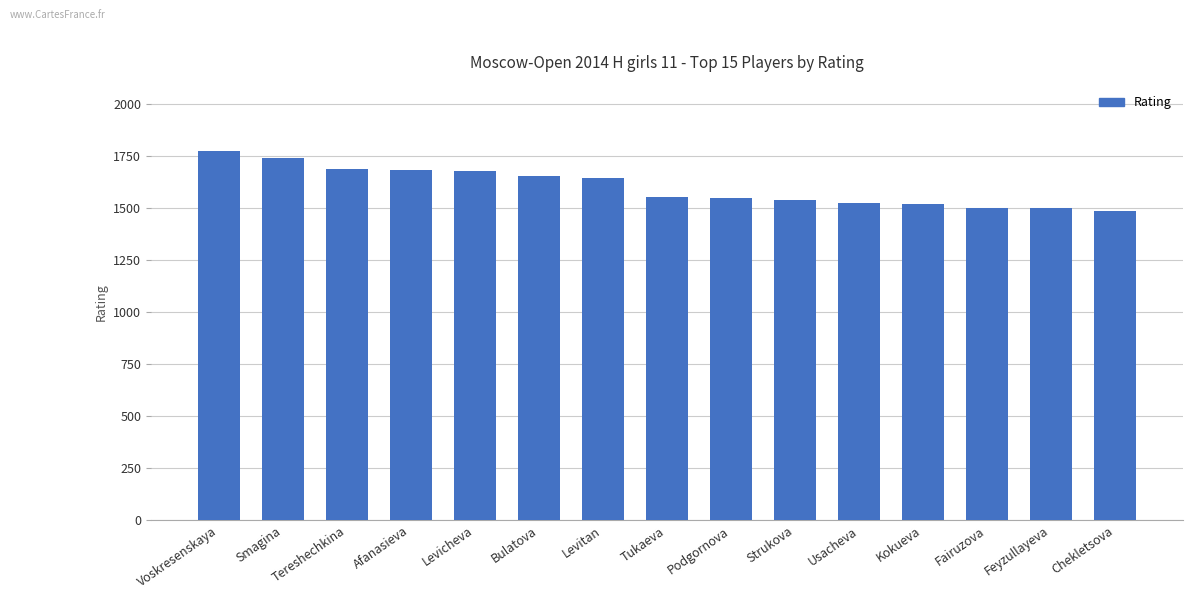

What is the smallest value displayed?

1487